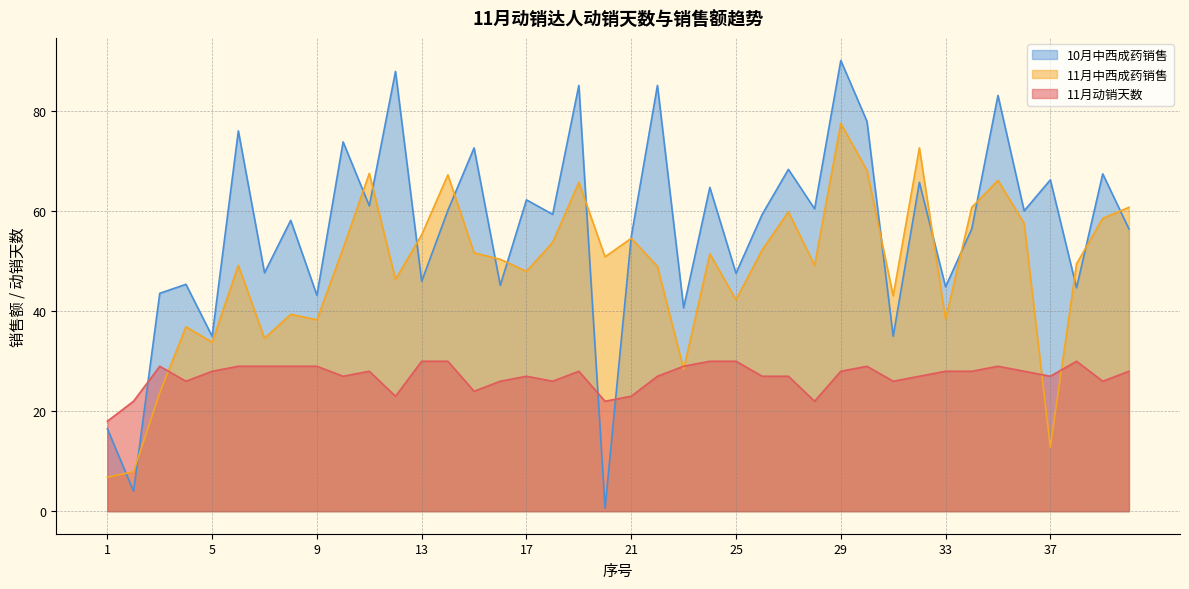

Between 7 and 35, which series saw the biggest shift?

10月中西成药销售